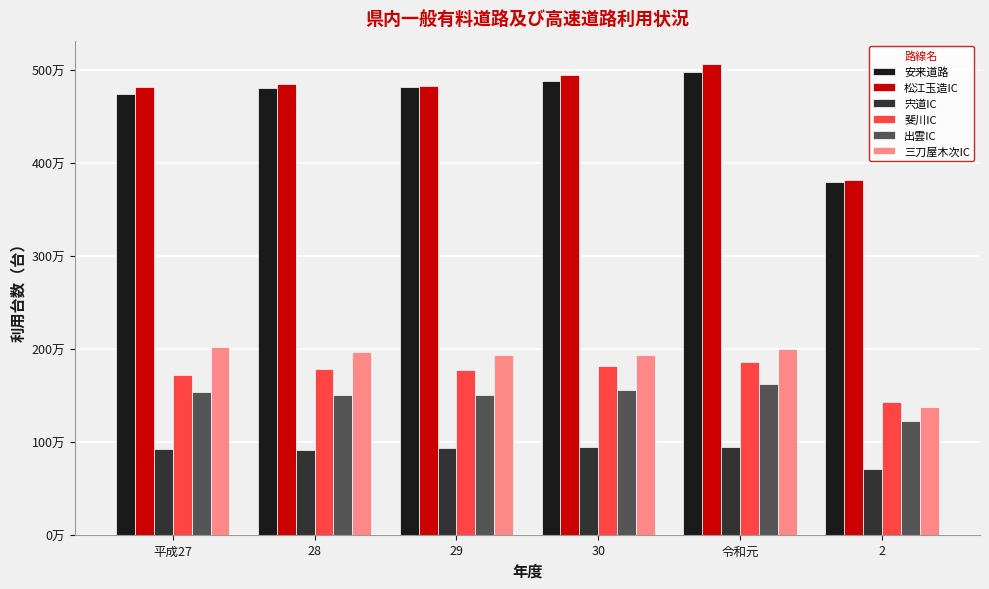

What are all the series names shown in the legend?

安来道路, 松江玉造IC, 宍道IC, 斐川IC, 出雲IC, 三刀屋木次IC